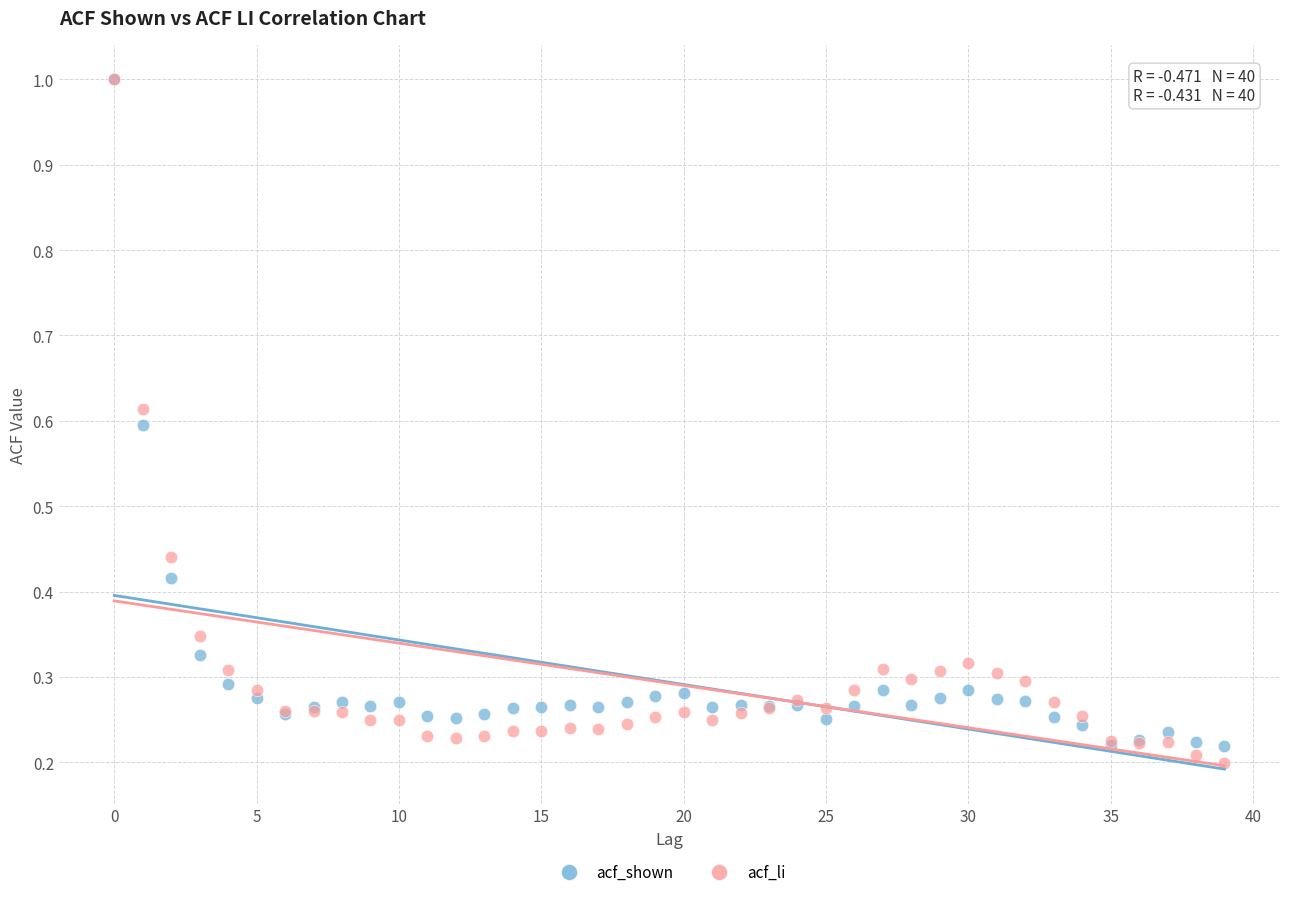

What are all the series names shown in the legend?

acf_shown, acf_li